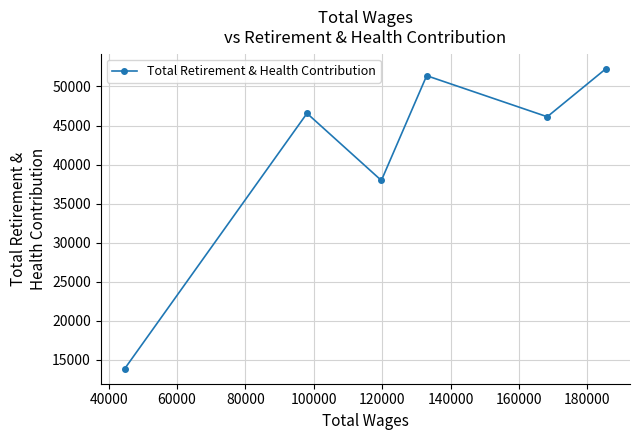

How many points are lower than both their immediate neighbors (excluding endpoints)?

2